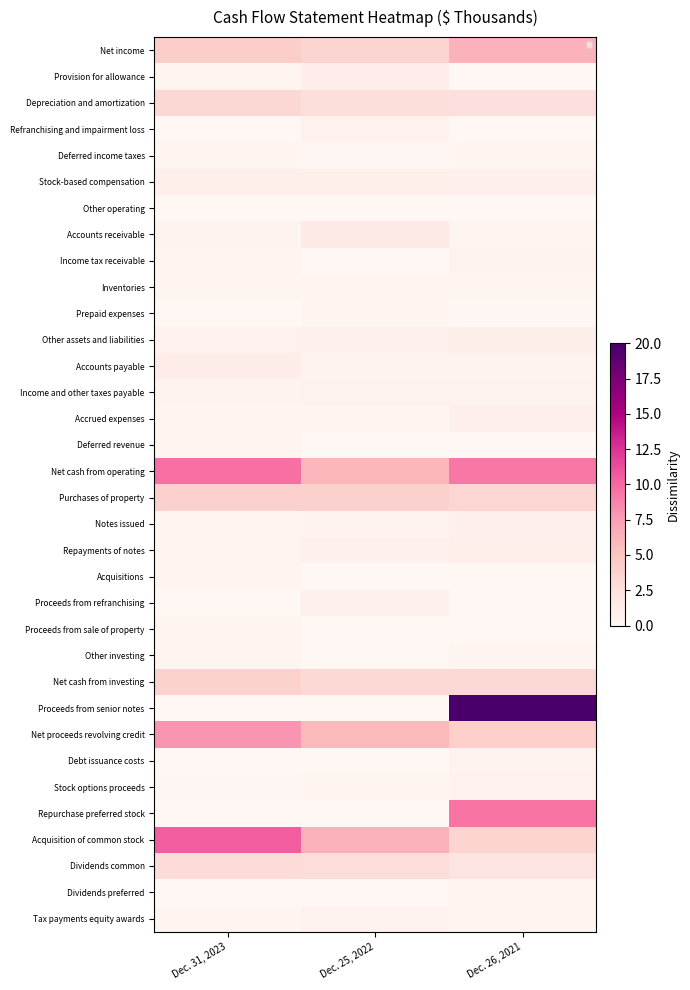

List the series in order of their peak value, lowest first.

Other operating, Other investing, Proceeds from sale of property, Deferred revenue, Prepaid expenses, Acquisitions, Deferred income taxes, Dividends preferred, Inventories, Income tax receivable, Debt issuance costs, Tax payments equity awards, Income and other taxes payable, Stock options proceeds, Refranchising and impairment loss, Proceeds from refranchising, Accrued expenses, Notes issued, Stock-based compensation, Repayments of notes, Other assets and liabilities, Provision for allowance, Accounts payable, Accounts receivable, Dividends common, Depreciation and amortization, Net cash from investing, Purchases of property, Net income, Net proceeds revolving credit, Repurchase preferred stock, Net cash from operating, Acquisition of common stock, Proceeds from senior notes